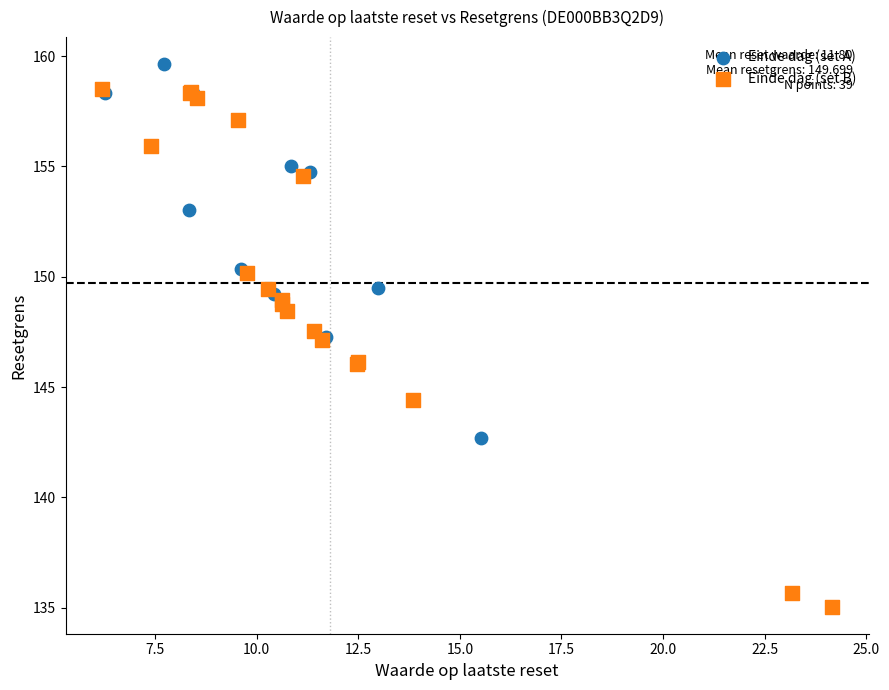

Which series has the widest spread of Y values?

Einde dag (set A)